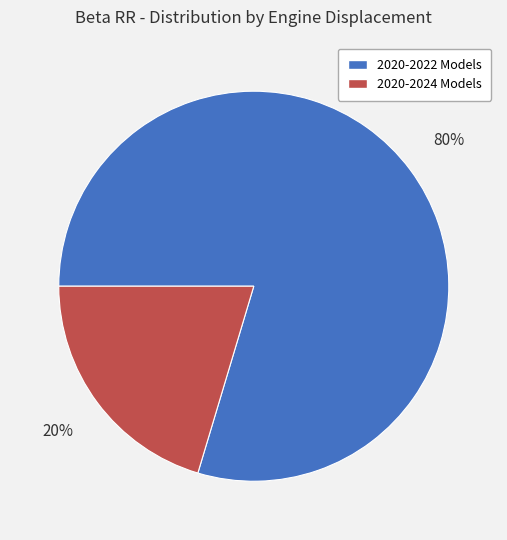

Is there any slice that represents more than half of the pie?

Yes